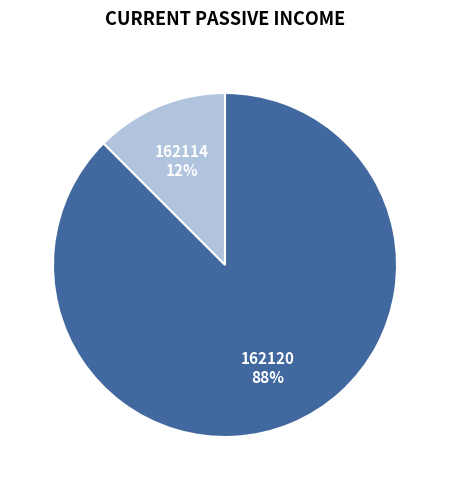

To the nearest percent, what is the average slice percentage?

50%